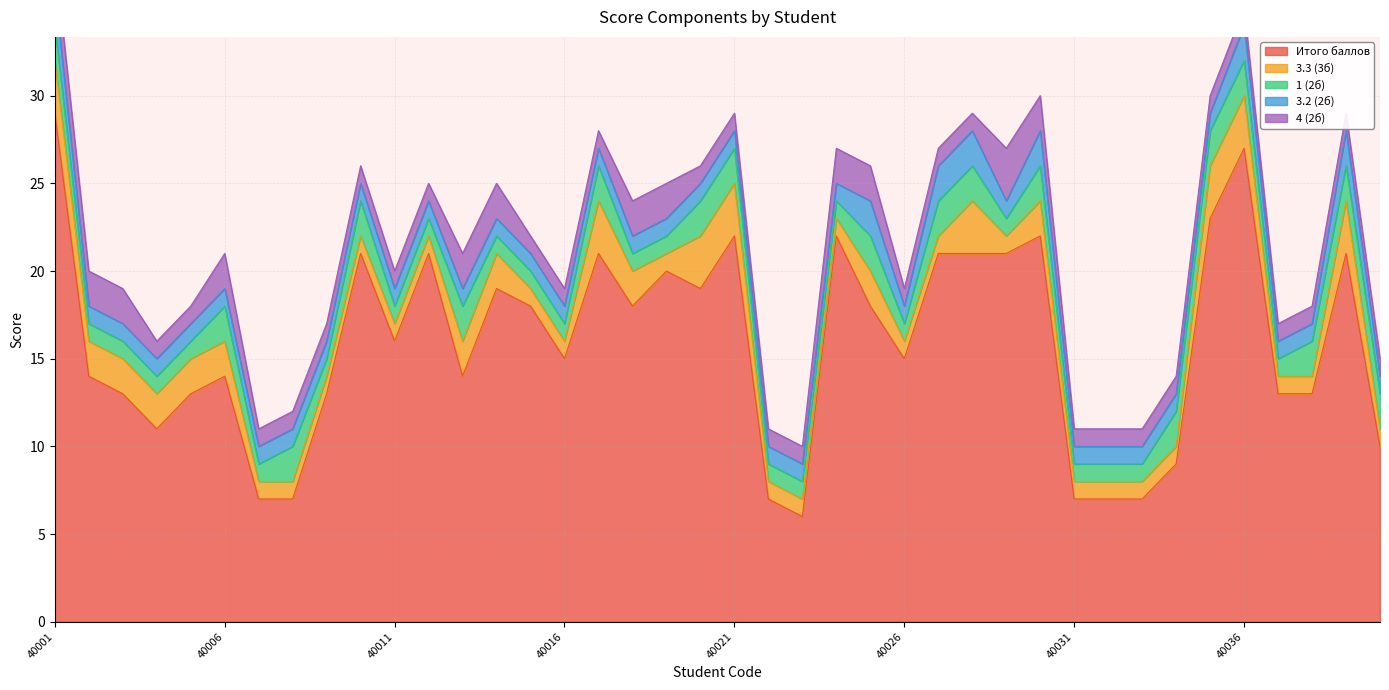

Is the value of 4 (2б) at 40015 greater than the value of 3.3 (3б) at 40034?

No